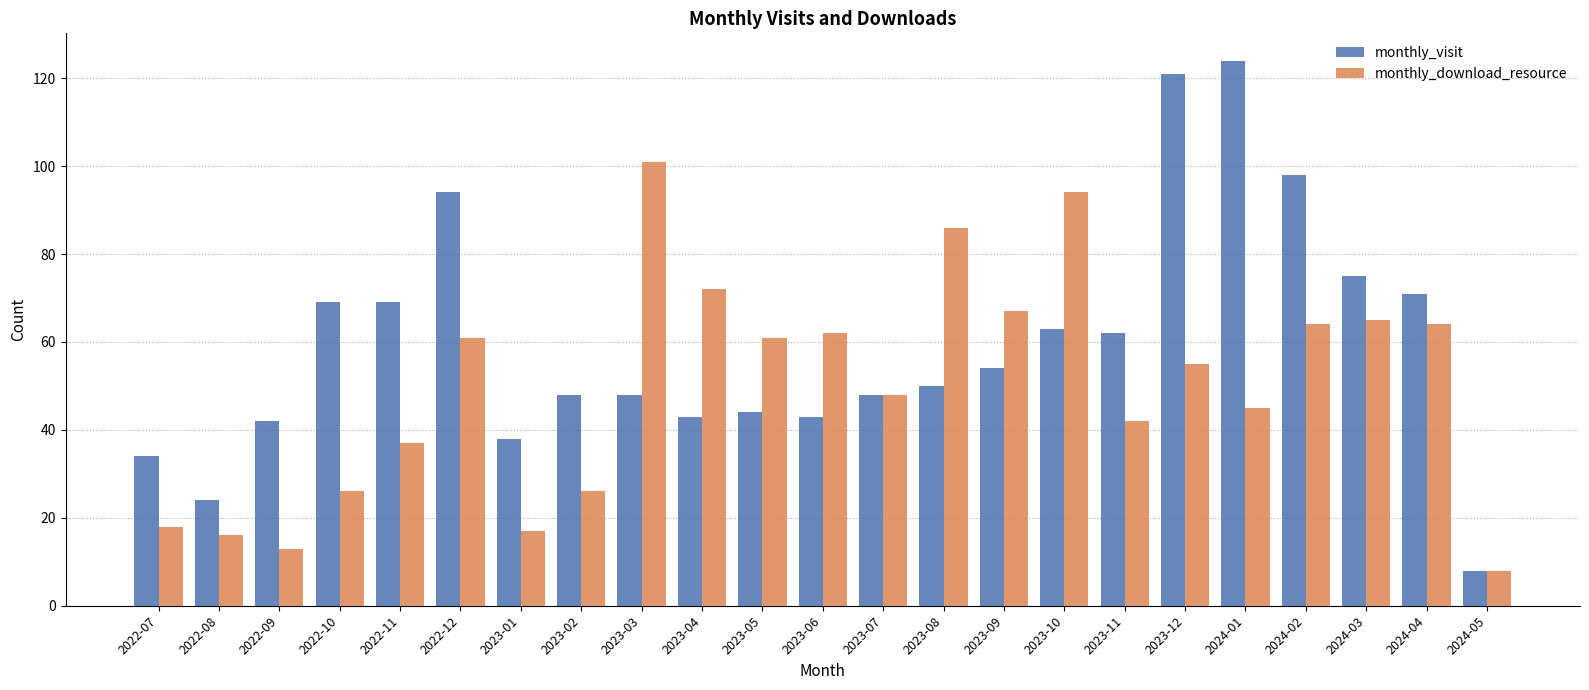

What is the maximum value for monthly_visit?

124